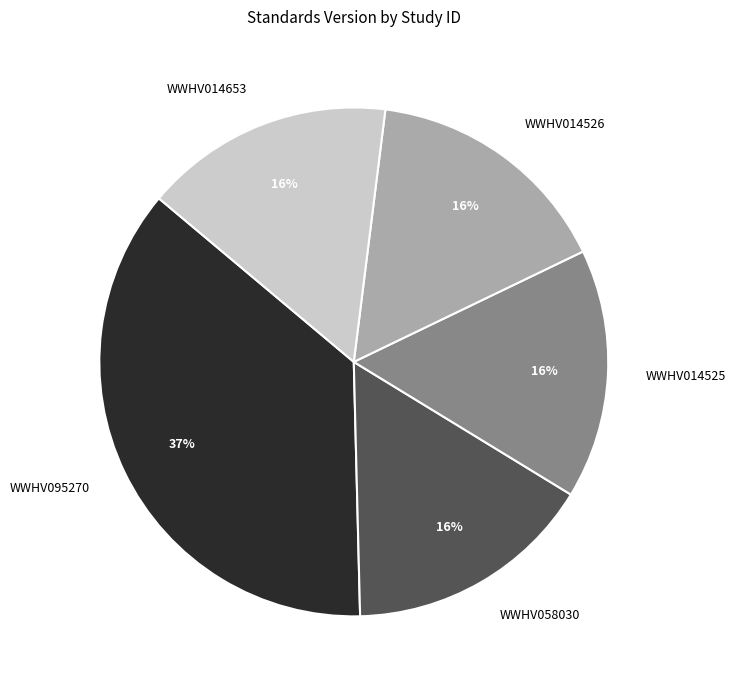

To the nearest percent, what is the difference between the largest and smallest slice percentages?

21%